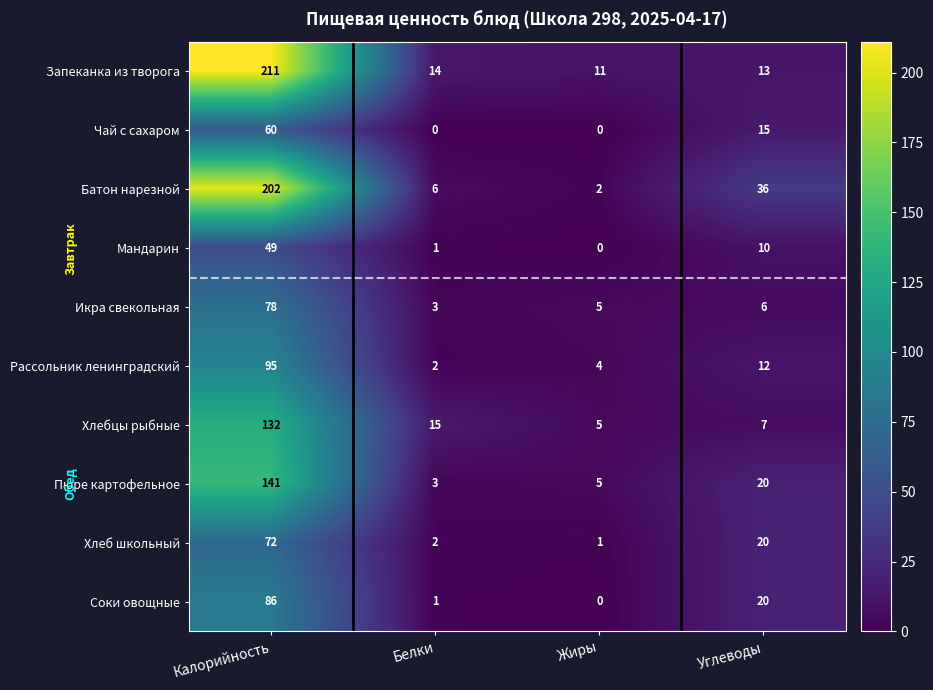

What is the spread (max minus min) of values at Жиры?

11